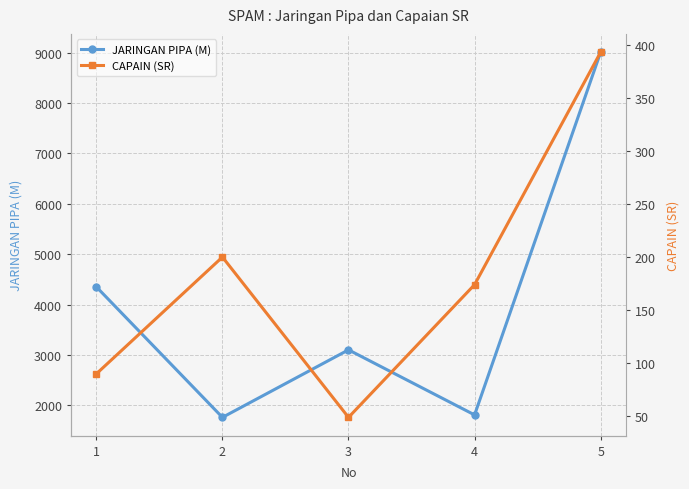

What is the difference between the maximum and minimum values in the CAPAIN (SR) series?

344